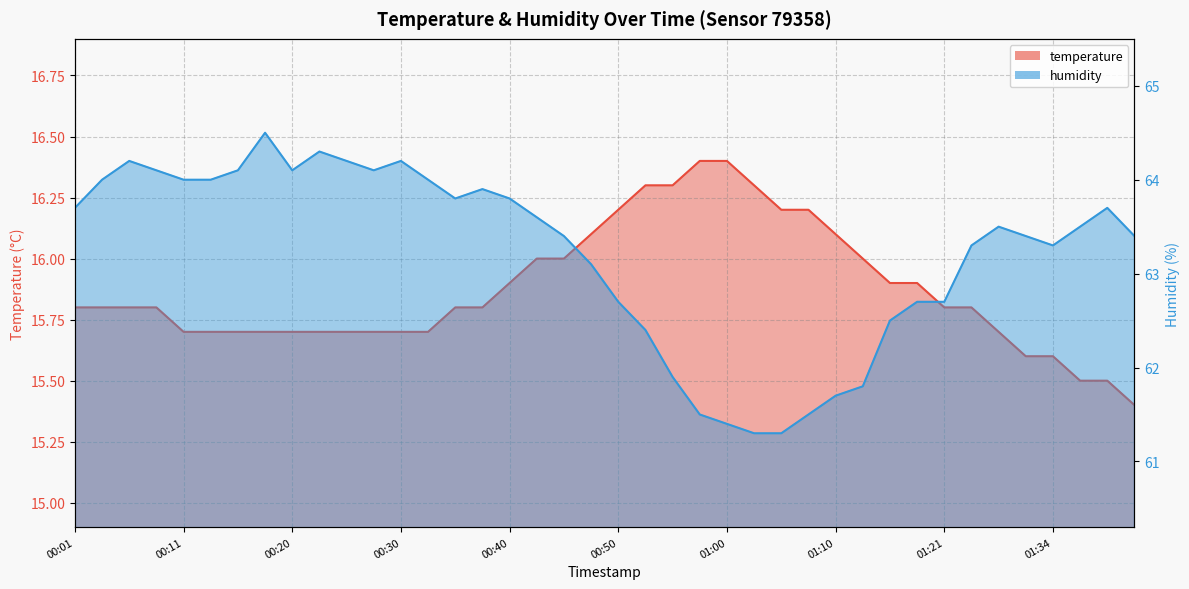

Which series has the largest range (max minus min)?

humidity